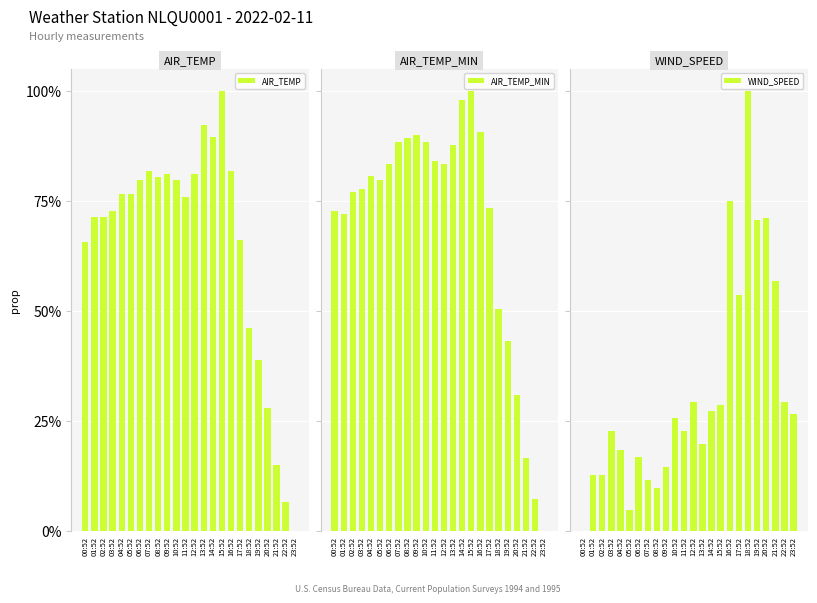

At which category is the sum across all series the highest?

16:52